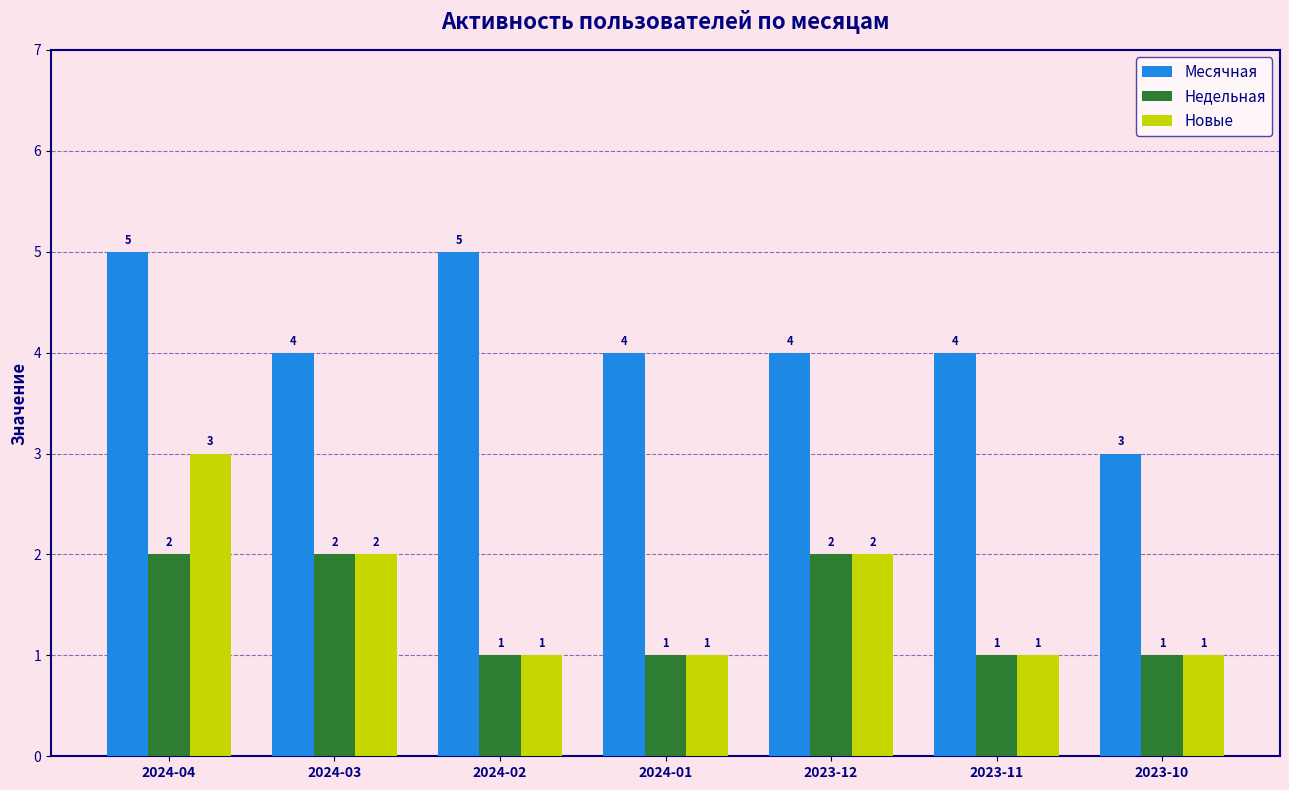

Count the number of categories in the chart.

7